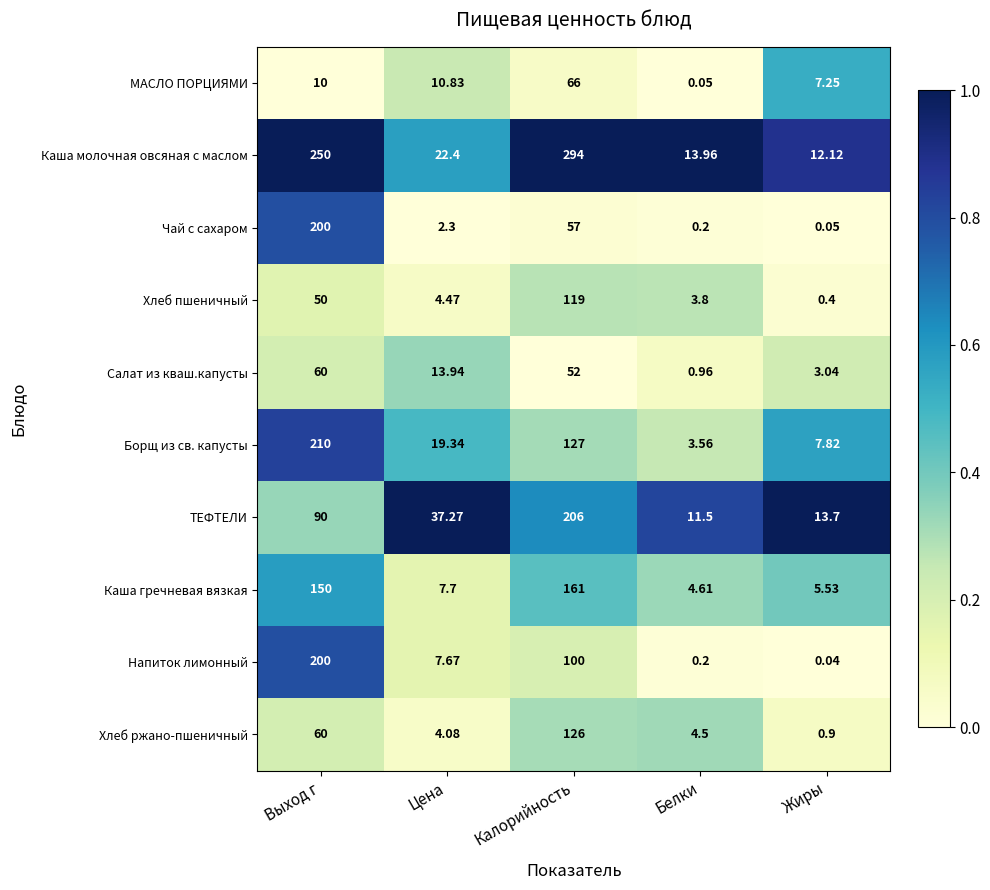

Which series has the largest total across all categories?

Каша молочная овсяная с маслом